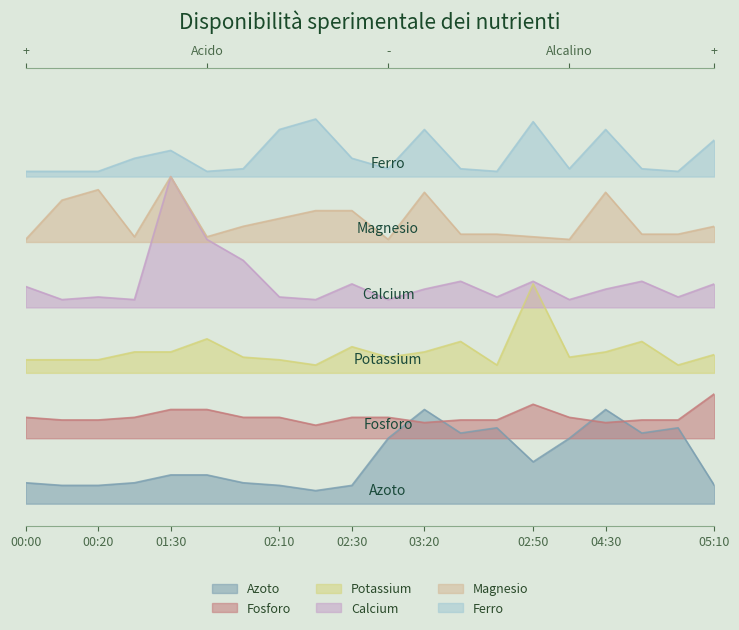

What is the label of the 12th point from the left?

03:20